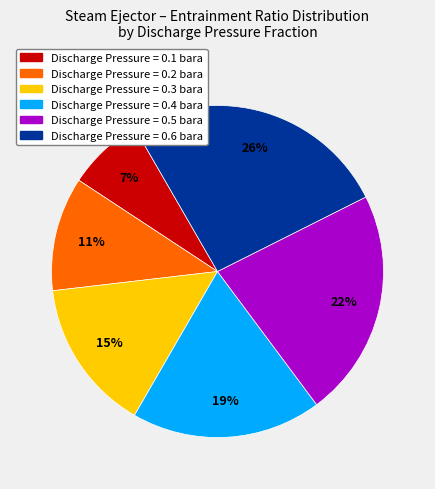

Is there any slice that represents more than half of the pie?

No